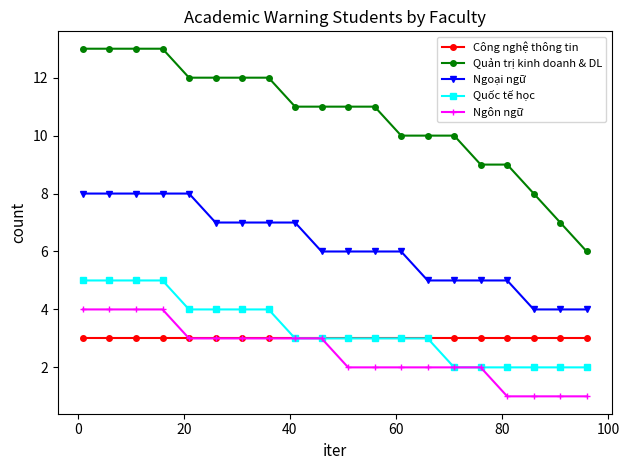

Which series has the widest spread of values?

Quản trị kinh doanh & DL